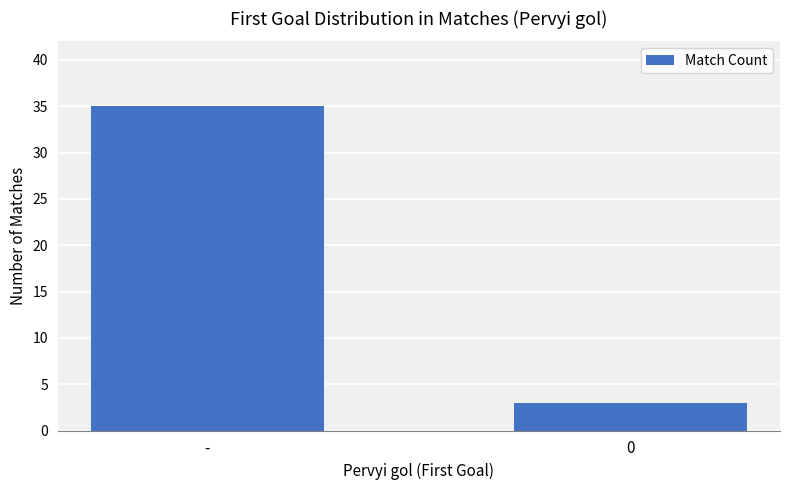

How many bars are there in total?

2